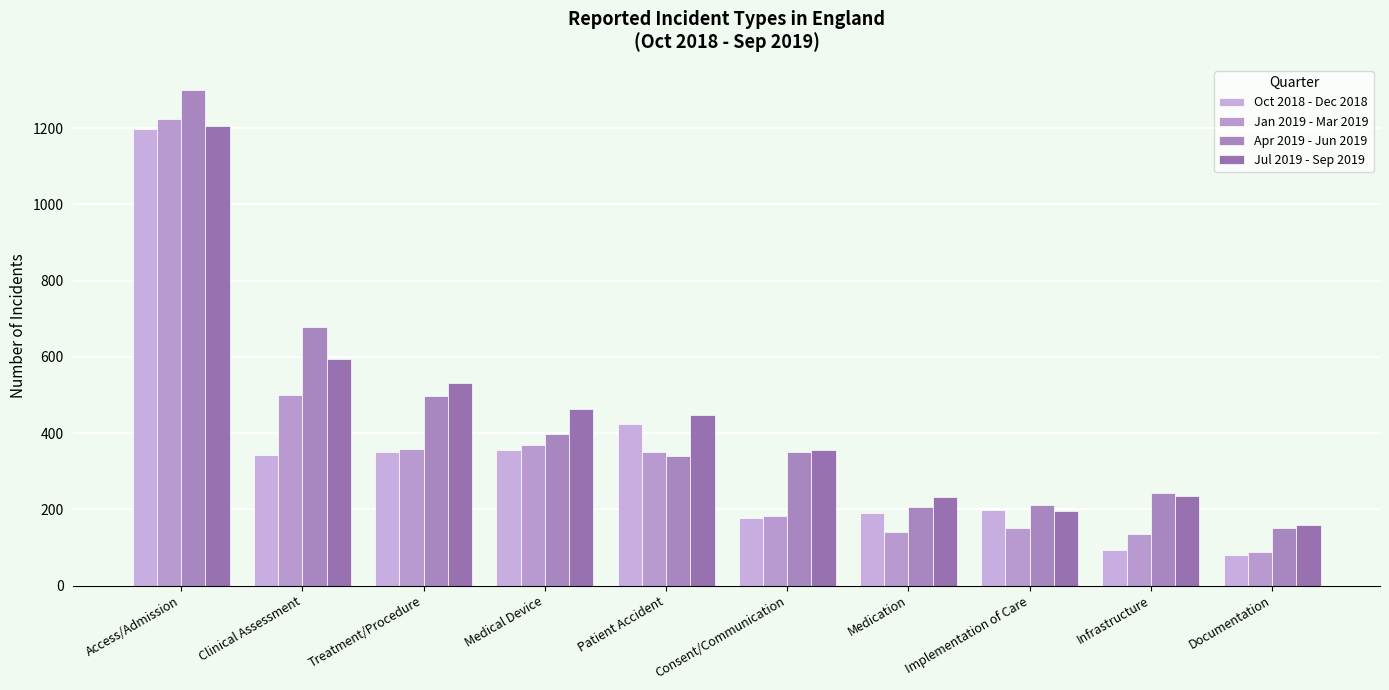

At Patient Accident, list the series in order from largest to smallest.

Jul 2019 - Sep 2019, Oct 2018 - Dec 2018, Jan 2019 - Mar 2019, Apr 2019 - Jun 2019